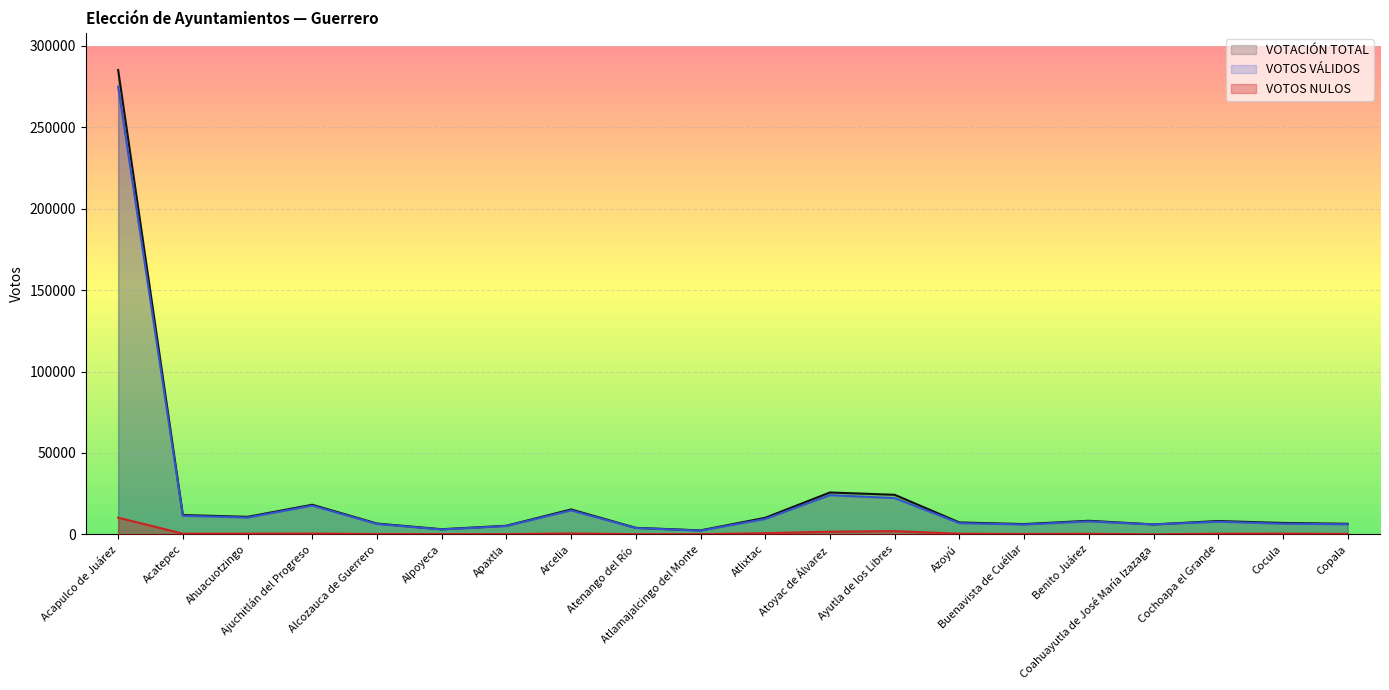

How many categories are shown in the chart?

20